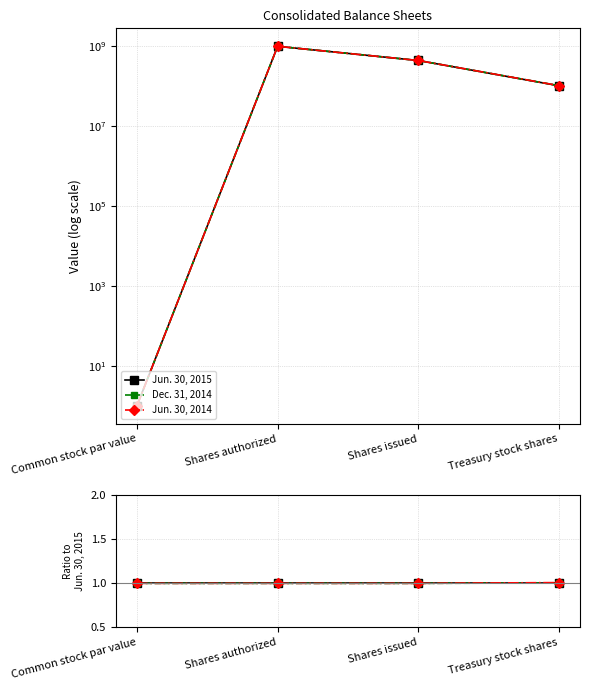

True or false: Jun. 30, 2014 and Jun. 30, 2015 intersect in this chart.

False